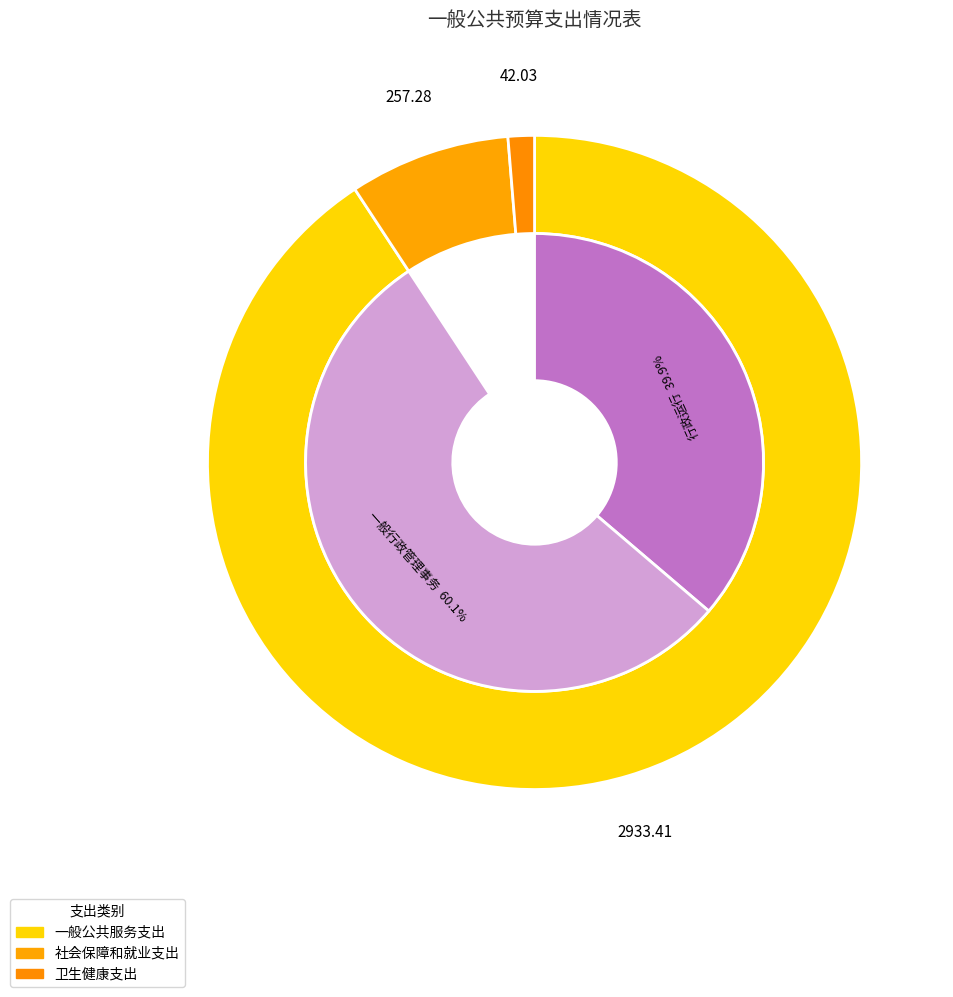

What percentage do 卫生健康支出 and 一般公共服务支出 together represent?

92.0%